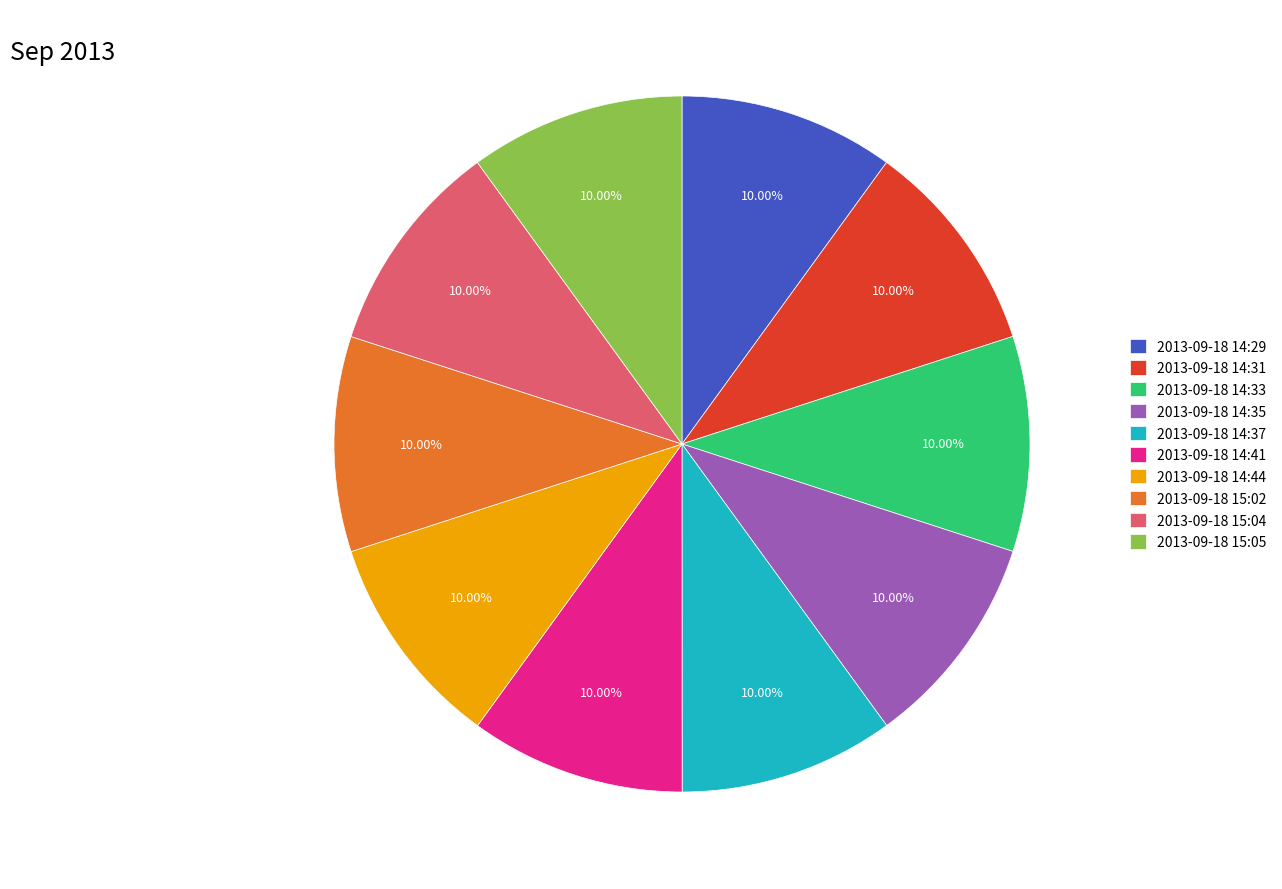

To the nearest percent, what is the average slice percentage?

10%